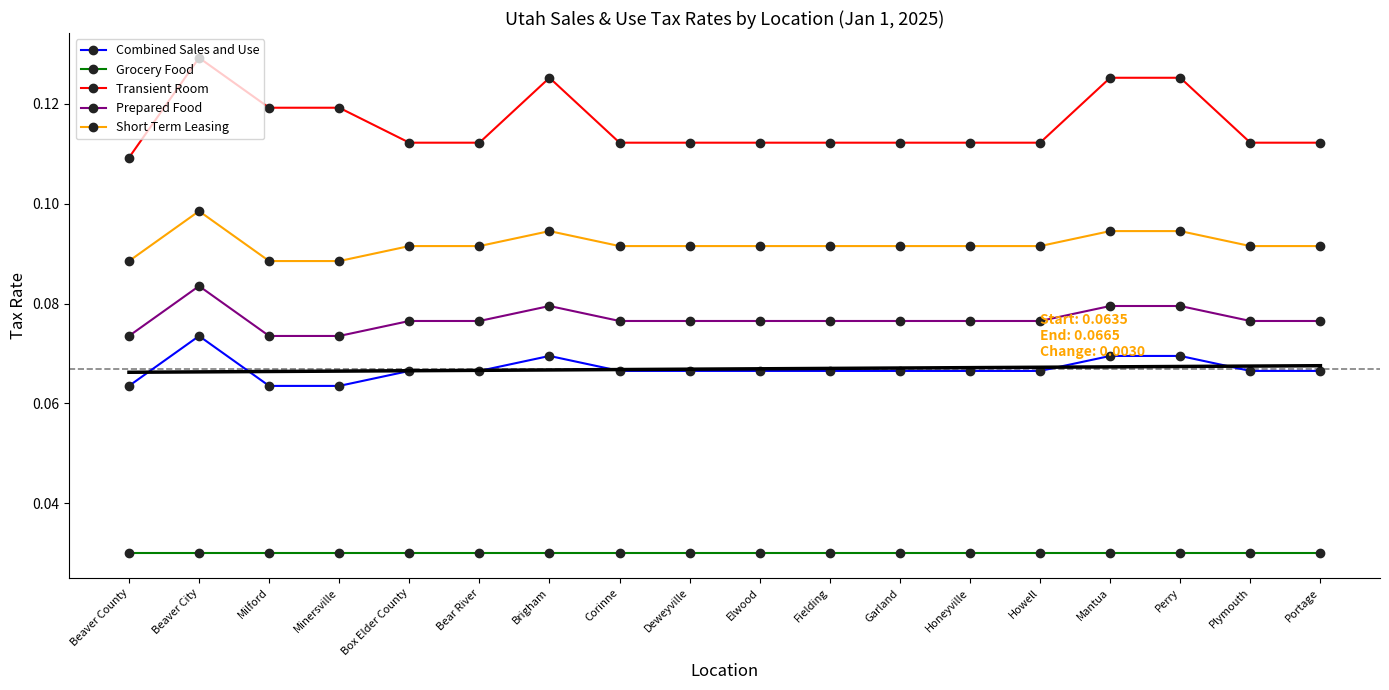

Between Plymouth and Beaver City, which is larger?

Beaver City